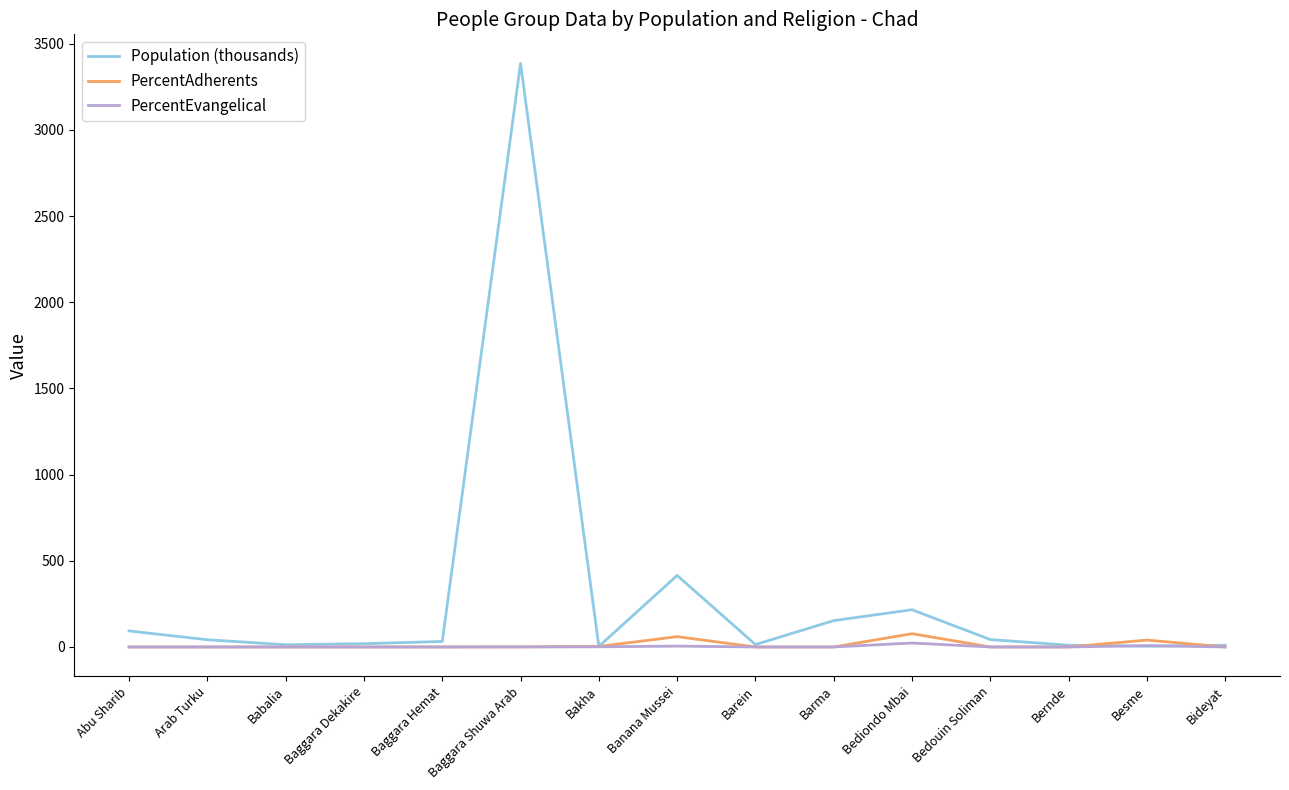

At which label does Population (thousands) first exceed 32?

Abu Sharib